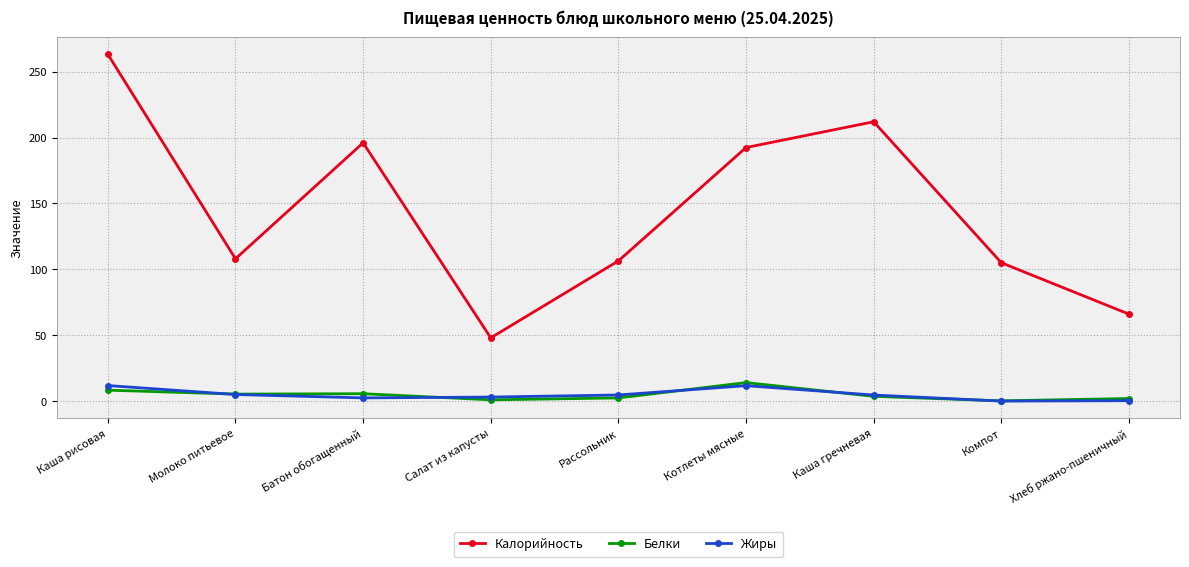

What is the average value of the Белки series?

4.7